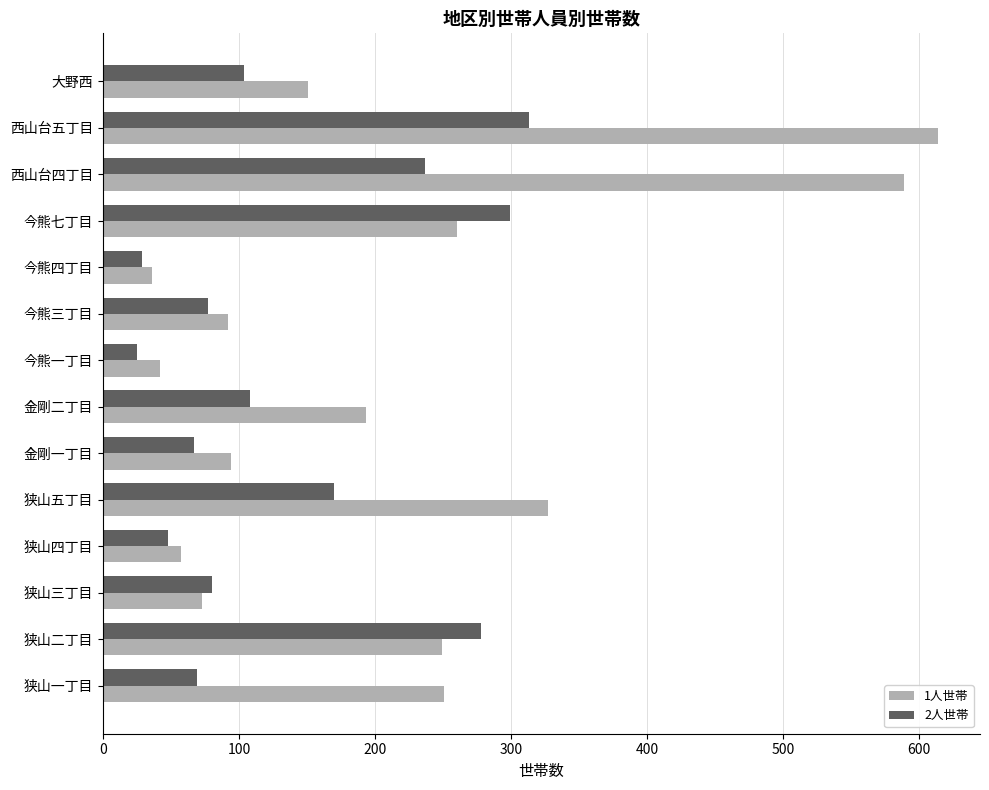

How many values in the 2人世帯 series are below 104?

7